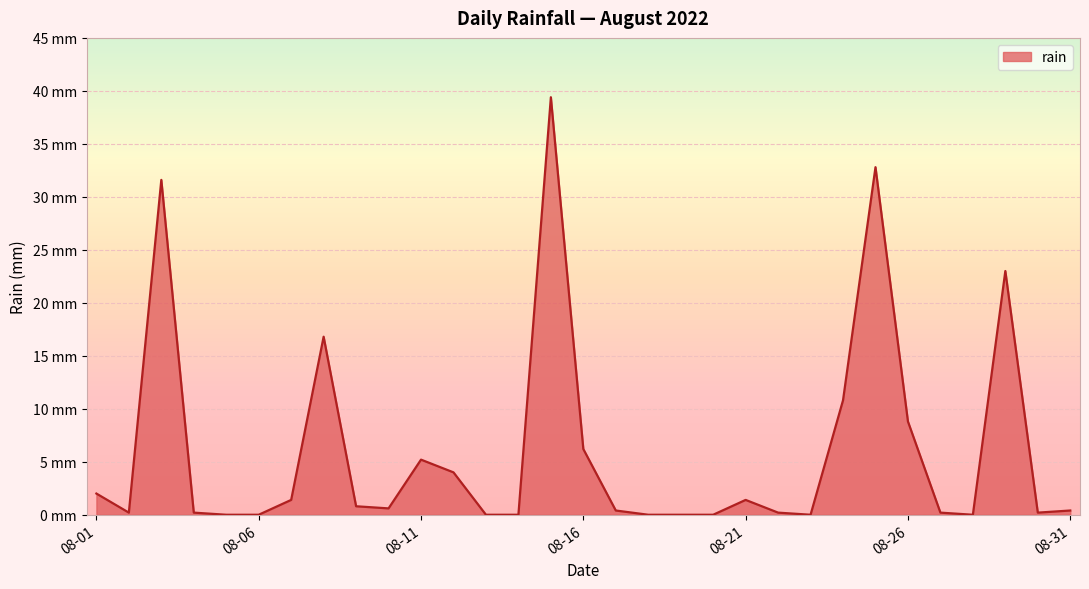

Does the chart display data point markers on the line(s)?

No